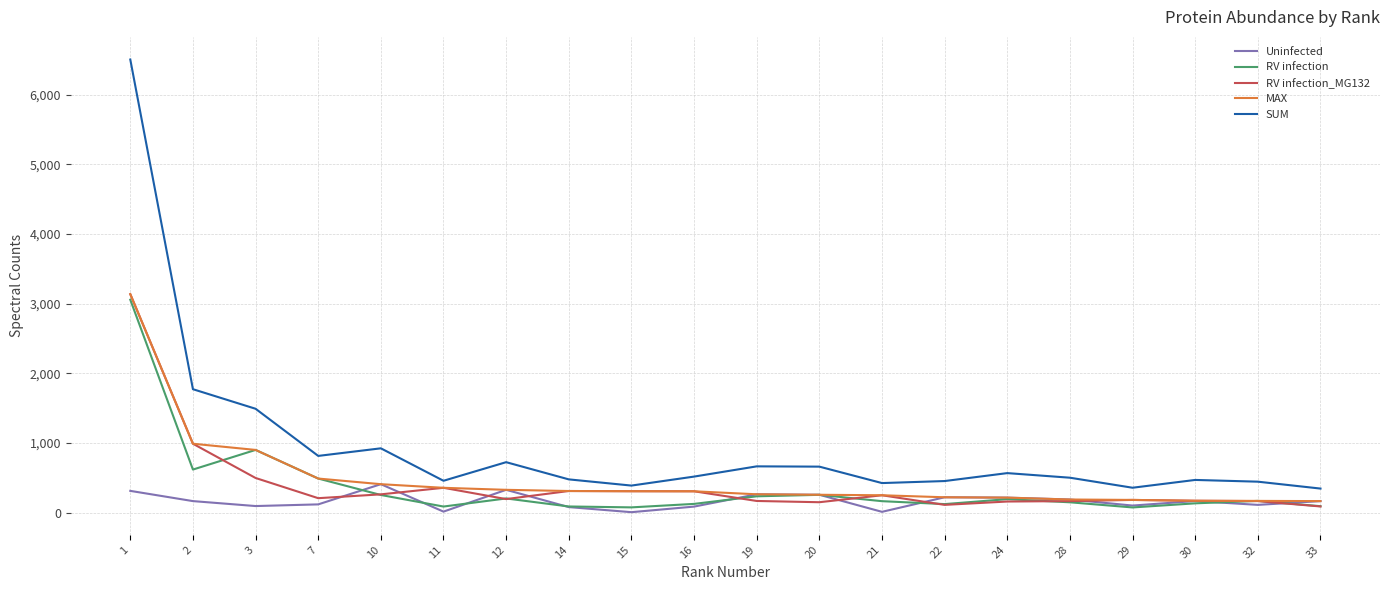

What is the maximum value shown in the chart?

6506